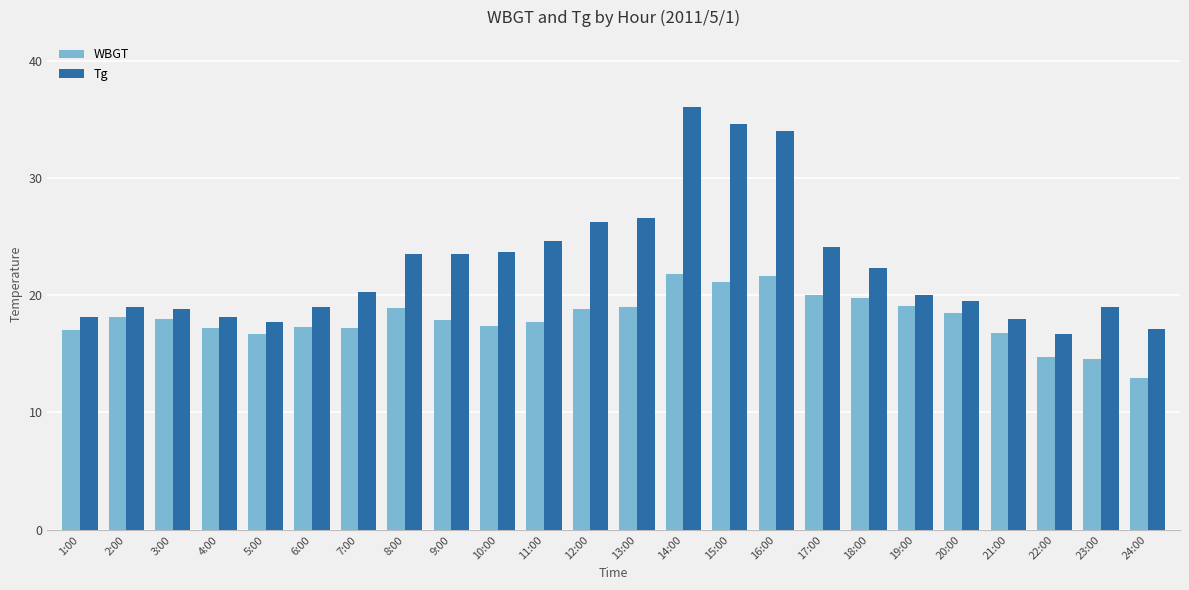

How many data points does each series have?

24